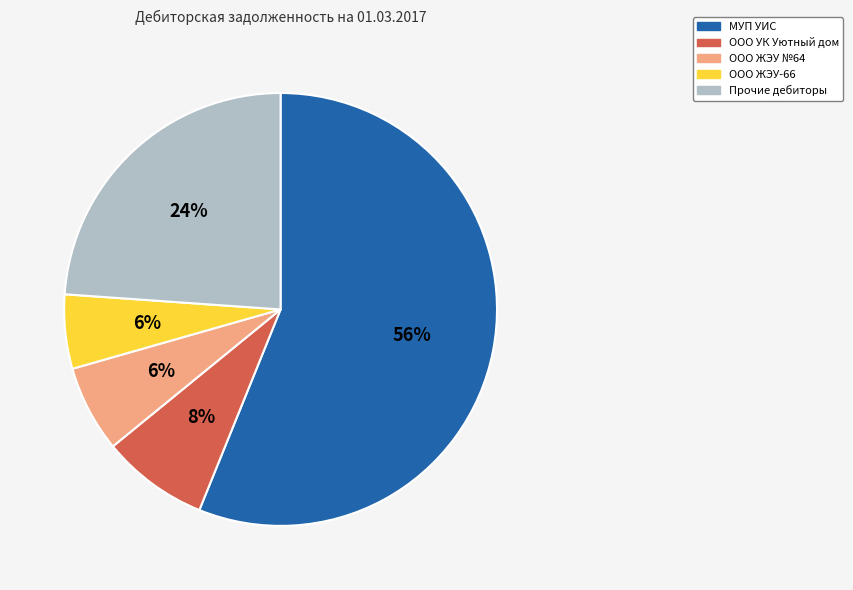

To the nearest percent, what is the difference between the Прочие дебиторы and МУП УИС slice percentages?

32%